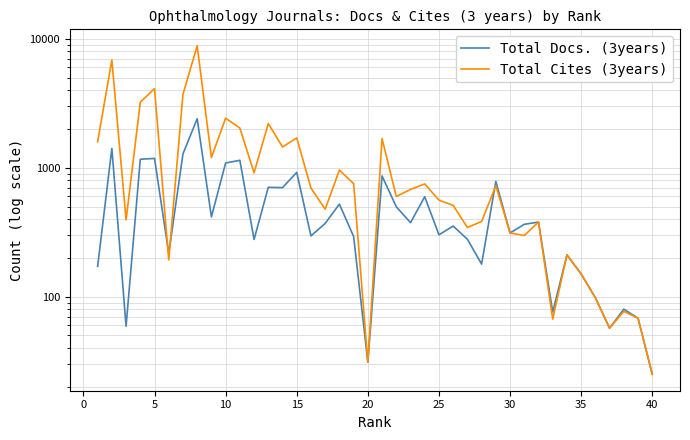

Is the value of Total Docs. (3years) at 34 greater than the value of Total Cites (3years) at 30?

No